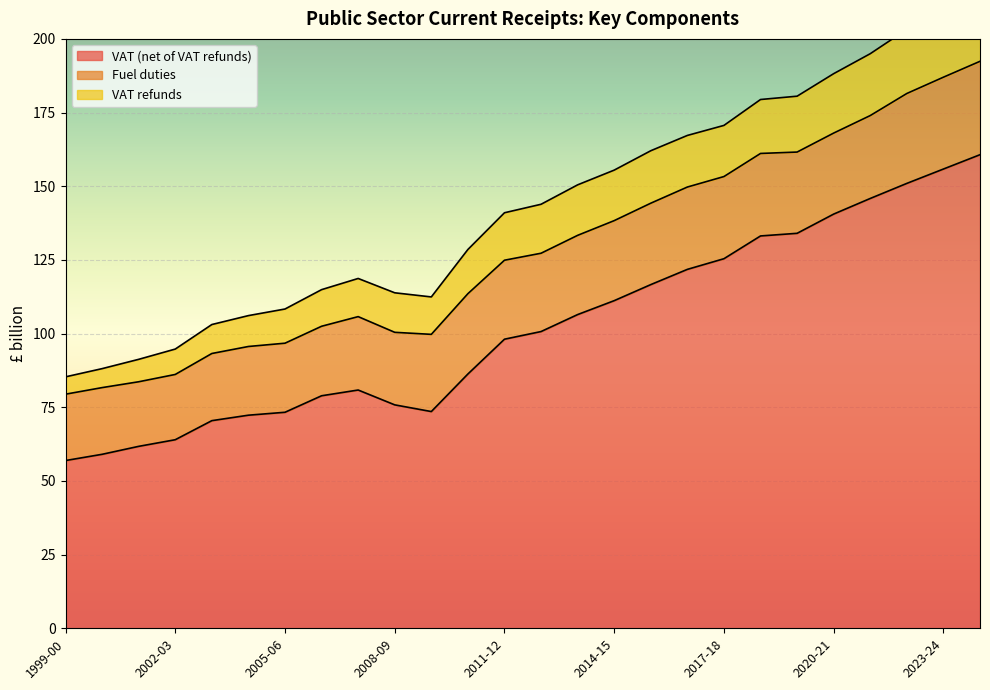

The Fuel duties series shows 8.5 at 2012-13. True or false?

False